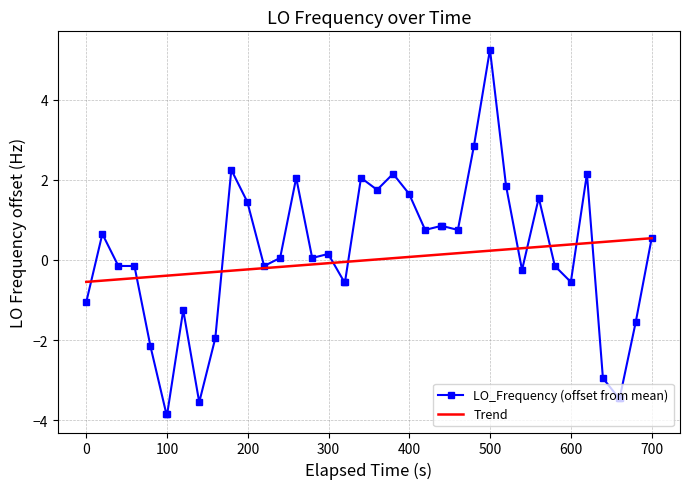

What is the lowest value of the LO_Frequency (offset from mean) series?

-3.9